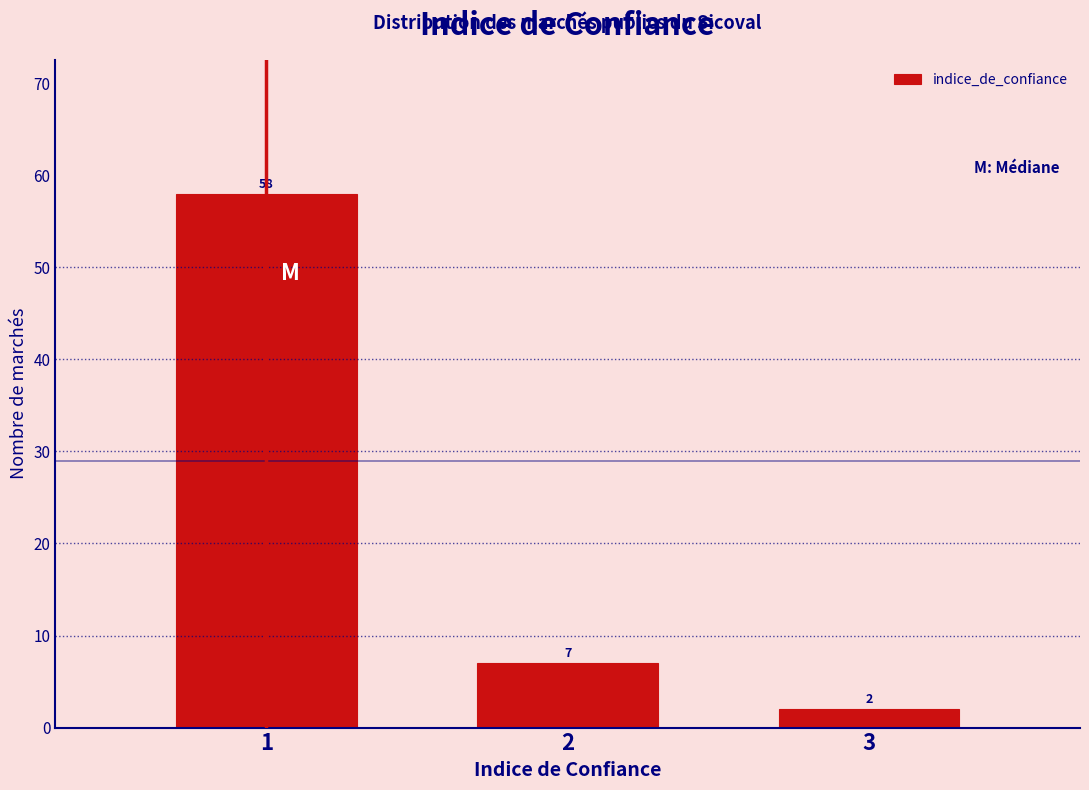

Reading left to right, transcribe all the data shown in this chart.

58	7	2